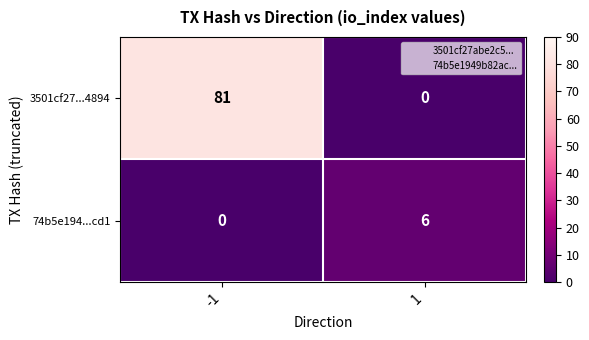

Reading left to right, extract all data points from this chart.

3501cf27...4894: 81	0
74b5e194...cd1: 0	6